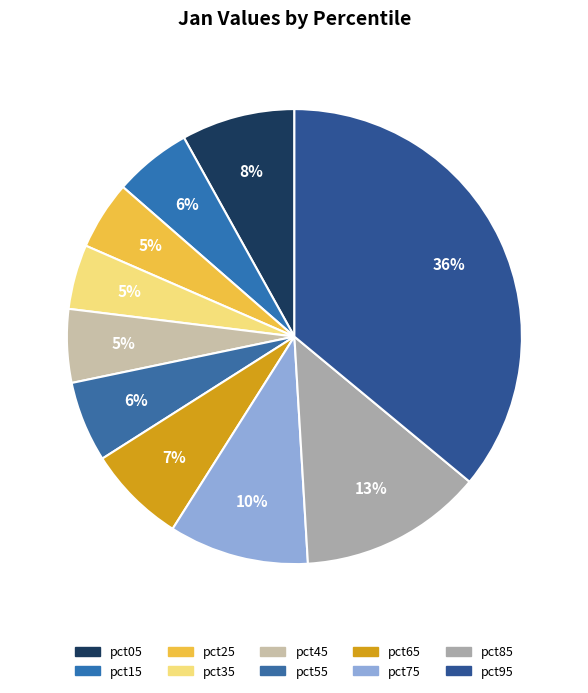

How many segments does this pie chart have?

10